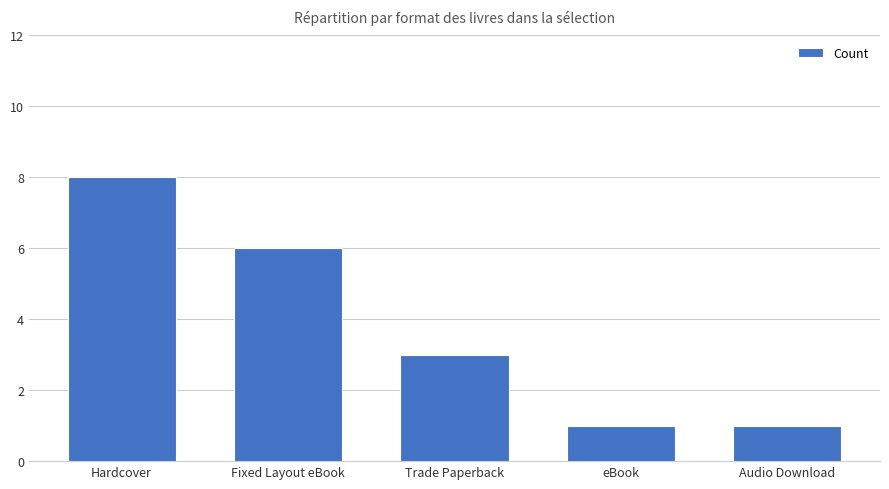

What is the sum of all values?

19